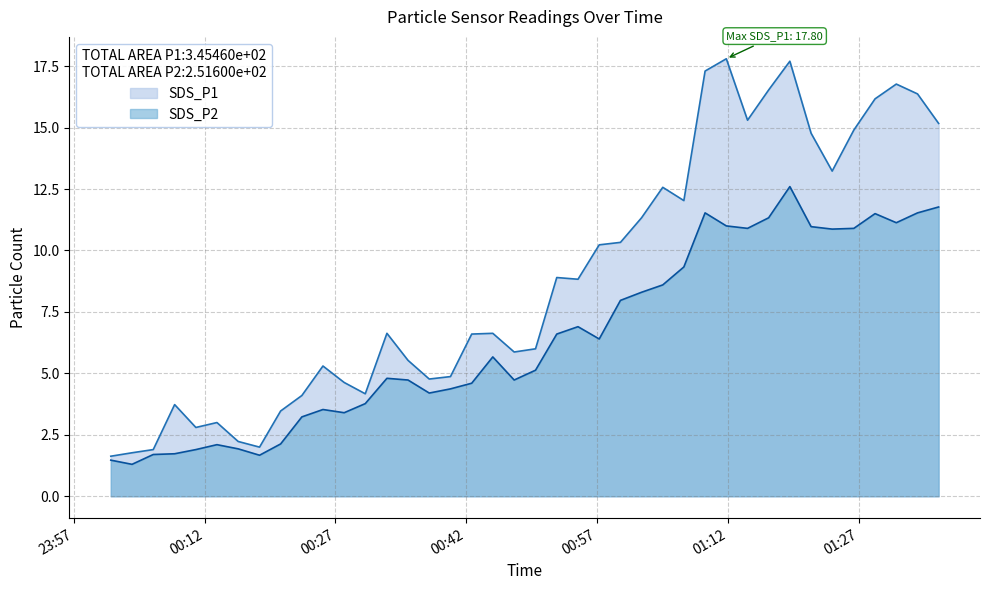

Rank the series by their maximum value, from lowest to highest.

SDS_P2, SDS_P1